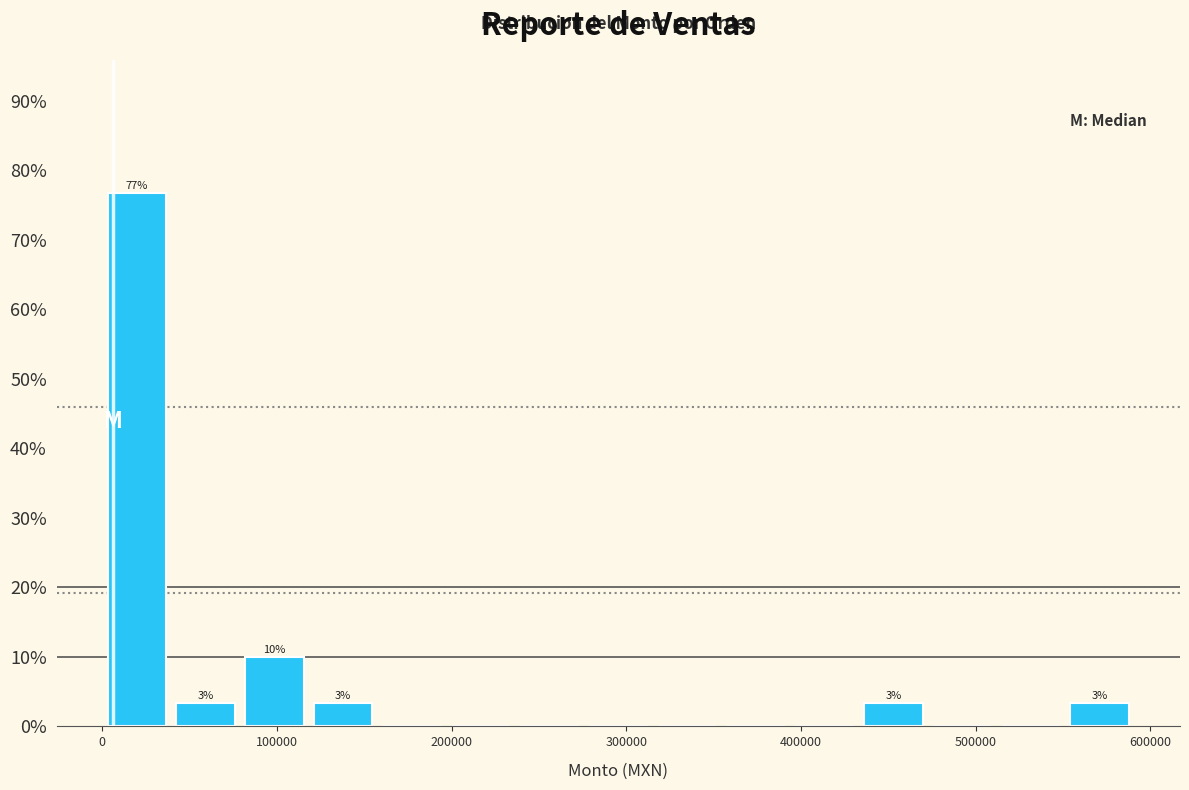

Around what value on the x-axis is the tallest bar? Give the approximate position of its centre, as read against the axis.

20000